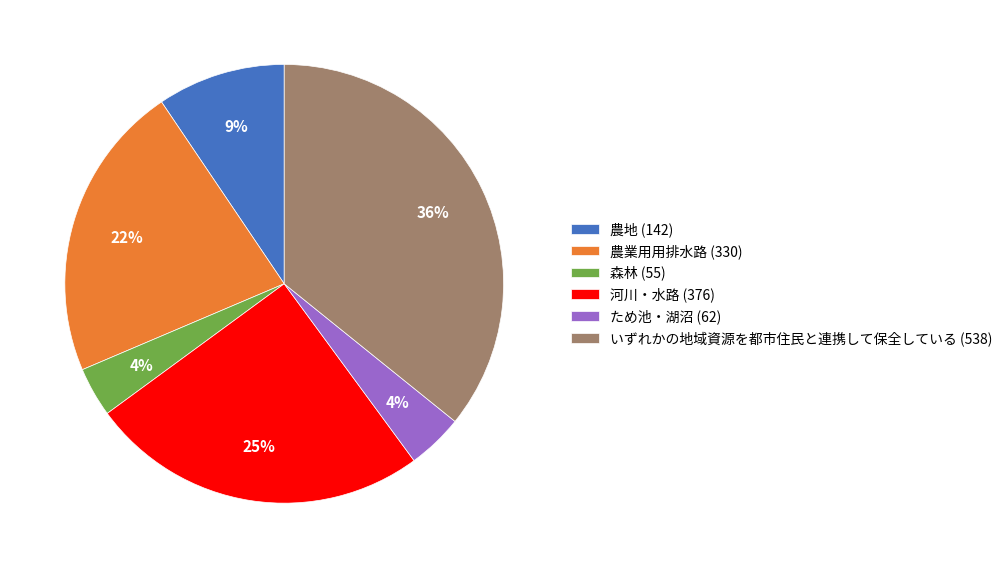

To the nearest percent, what is the combined percentage of ため池・湖沼 (62) and いずれかの地域資源を都市住民と連携して保全している (538)?

40%